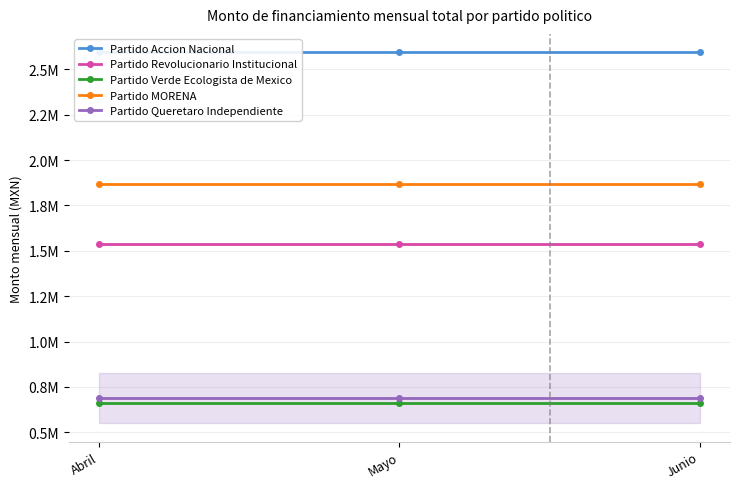

Which series has the largest range (max minus min)?

Partido Accion Nacional